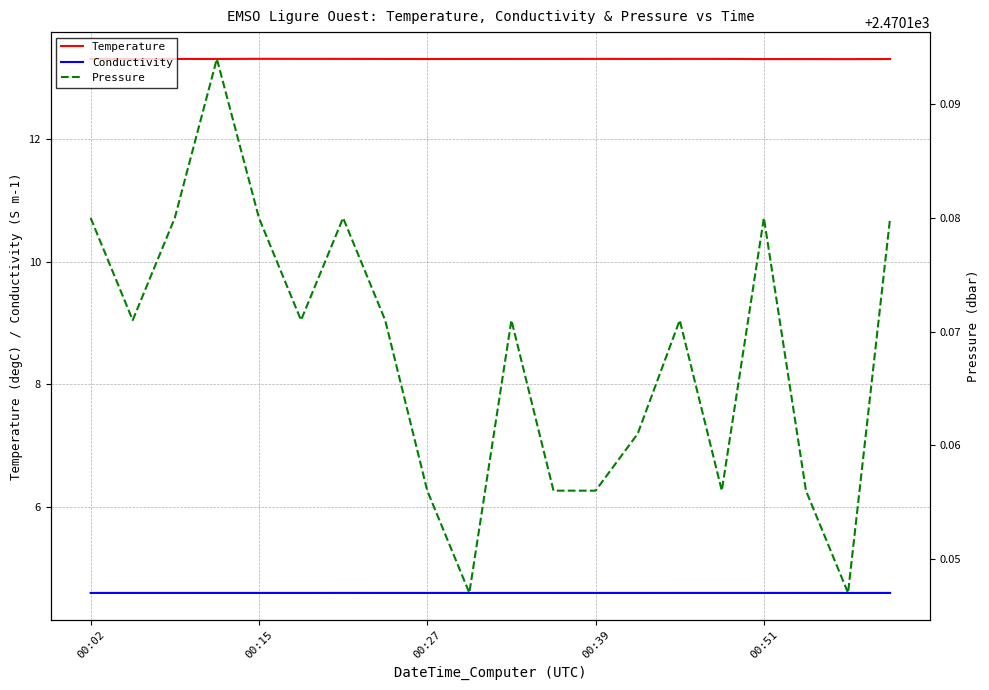

True or false: Conductivity and Temperature cross at least once.

False